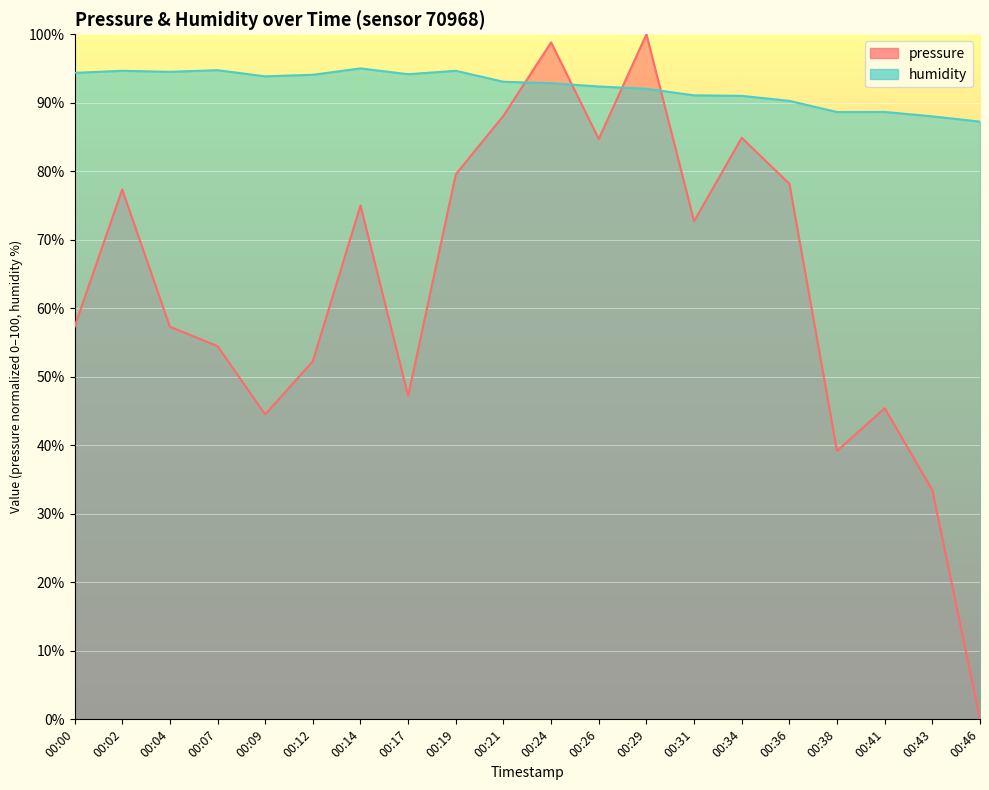

The value of pressure at 00:04 is 57.3. True or false?

True